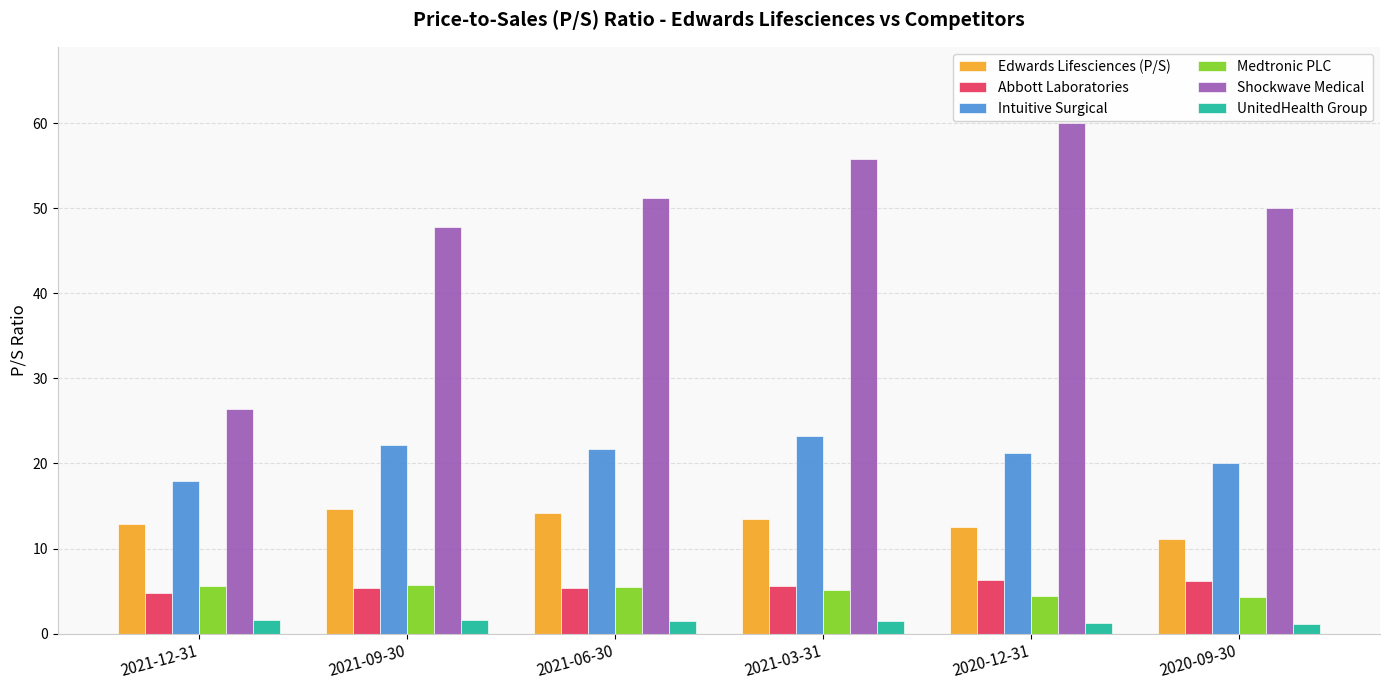

True or false: Shockwave Medical has a value of 26.4 at 2021-12-31.

True